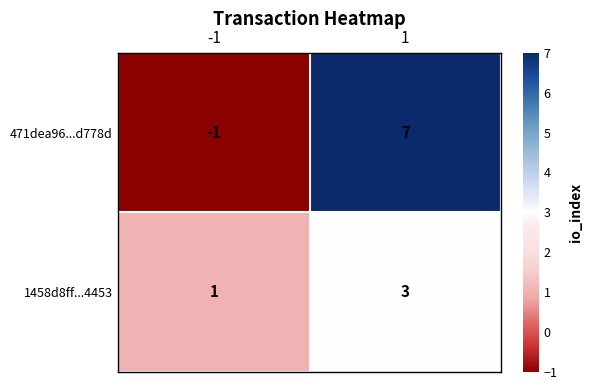

The value of 471dea96...d778d at 1 is 7. True or false?

True